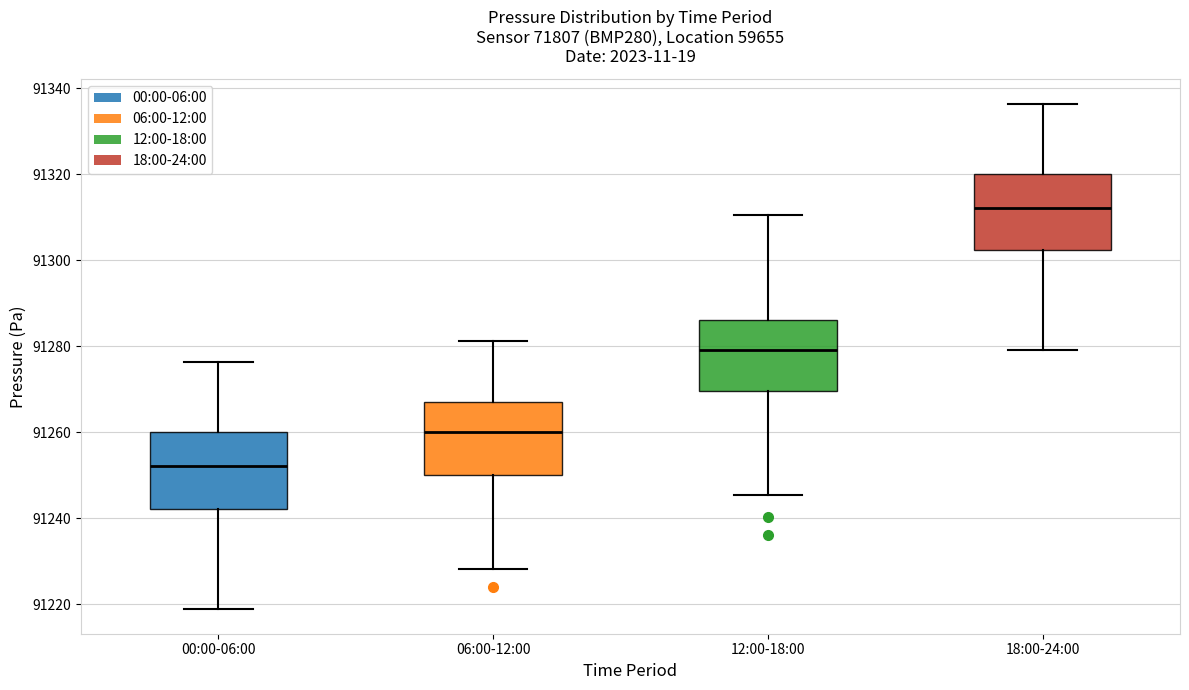

Where is the lower edge of the box for 06:00-12:00 on the y-axis? The values are not printed on the chart, so give them approximately, as read against the axis.

91250